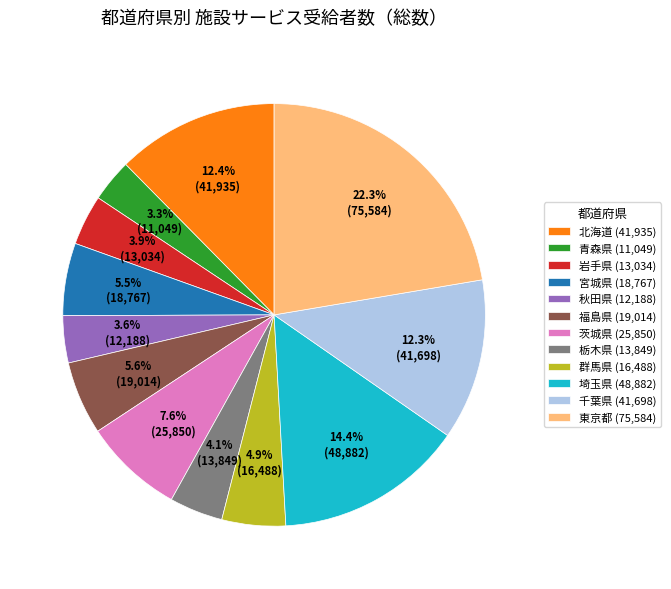

To the nearest percent, what is the combined percentage of 福島県 and 栃木県?

10%